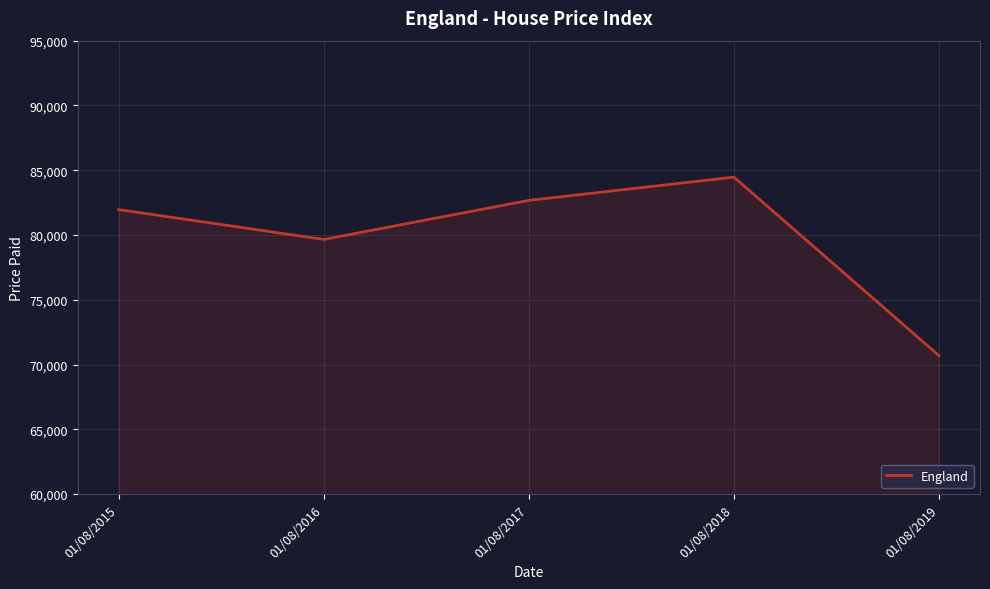

List the labels in order of value, smallest first.

01/08/2019, 01/08/2016, 01/08/2015, 01/08/2017, 01/08/2018